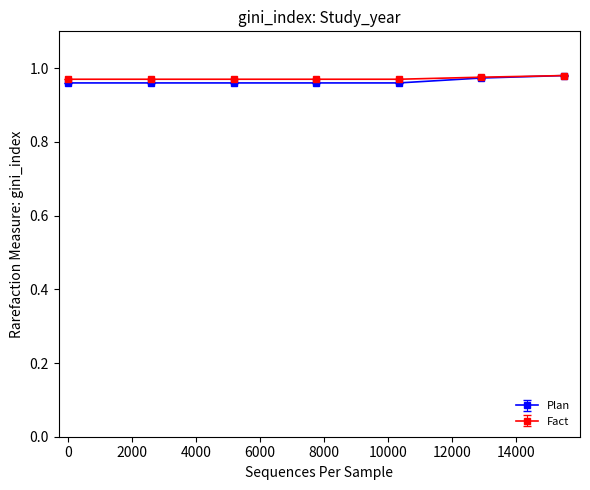

Which series has the widest spread of values?

Plan